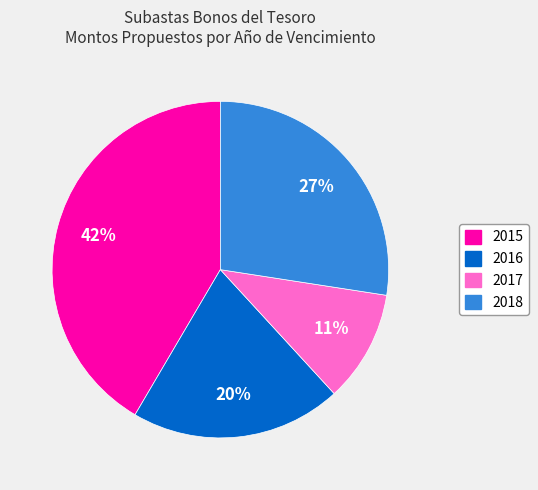

To the nearest percent, what is the difference between the largest and smallest slice percentages?

31%